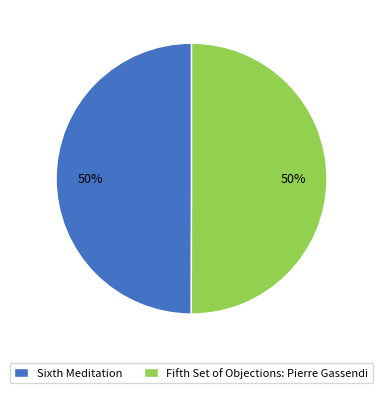

Do Fifth Set of Objections: Pierre Gassendi and Sixth Meditation together represent more than half of the pie?

Yes